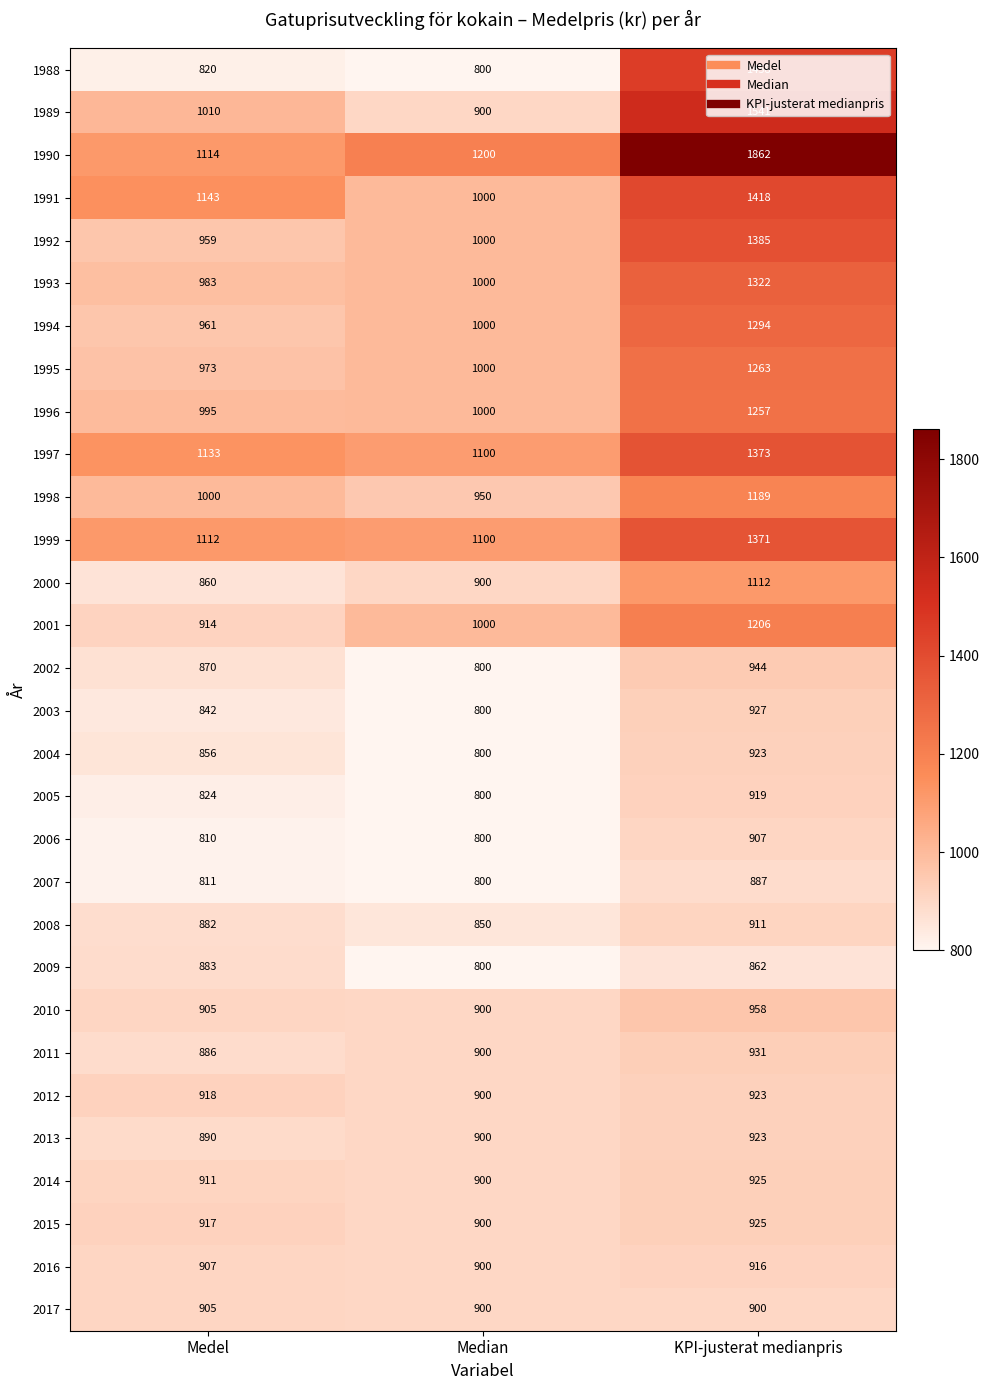

What is the total value across all series at KPI-justerat medianpris?

33732